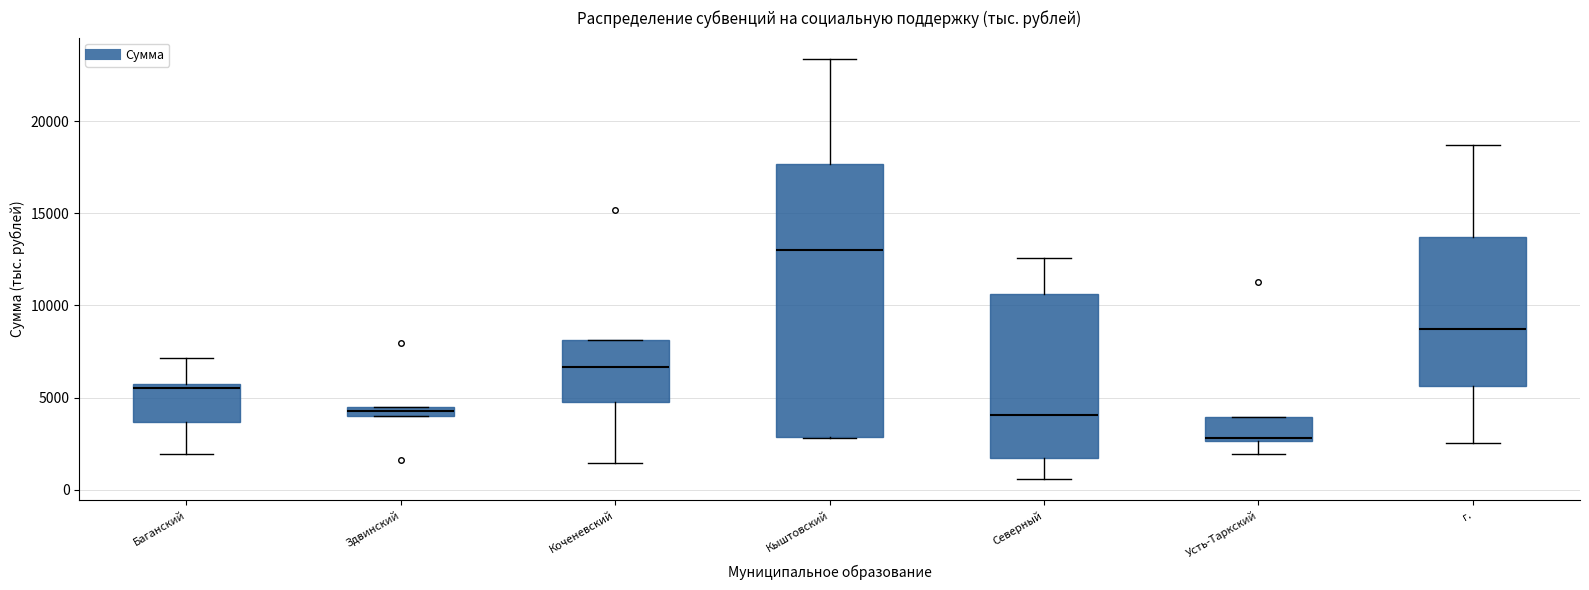

Which box is the tallest, from its lower edge to its upper edge?

Кыштовский